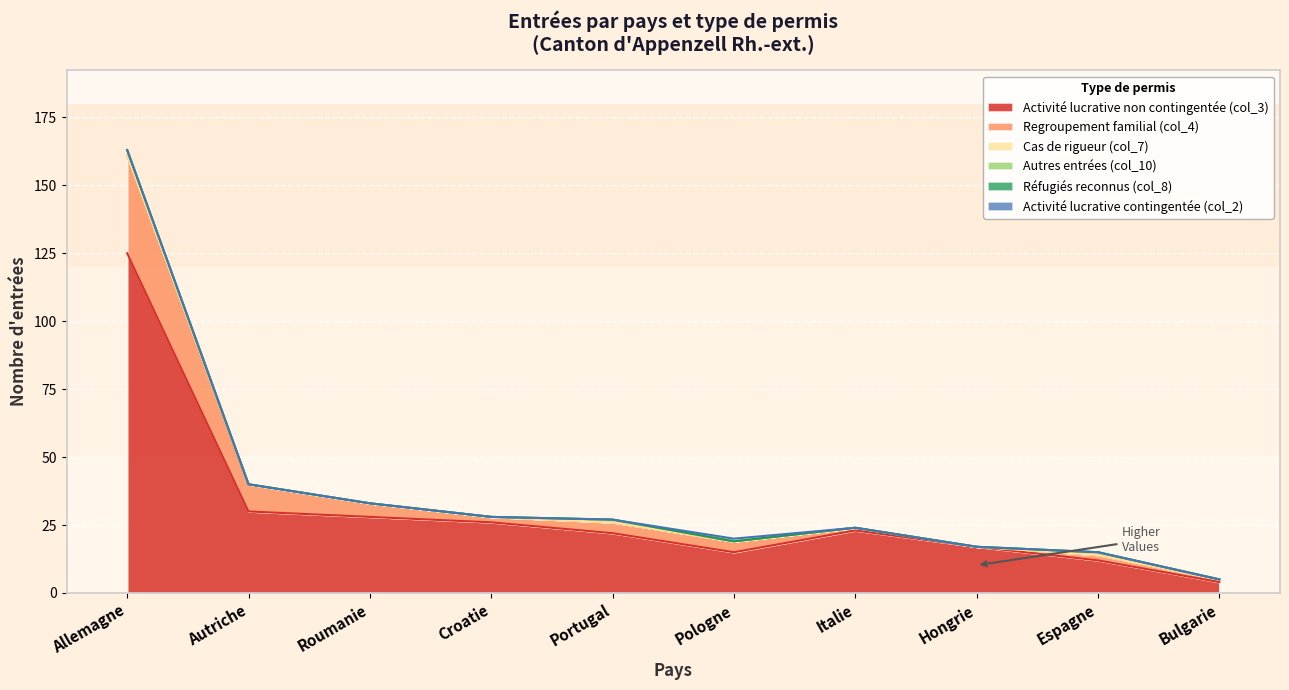

Which series has the largest total across all categories?

Activité lucrative non contingentée (col_3)